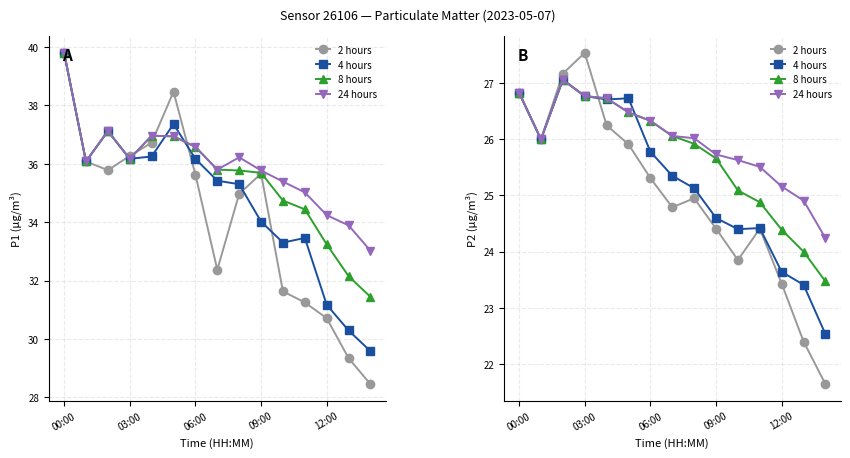

Is it true that 2 hours equals 25.9 at 5?

True